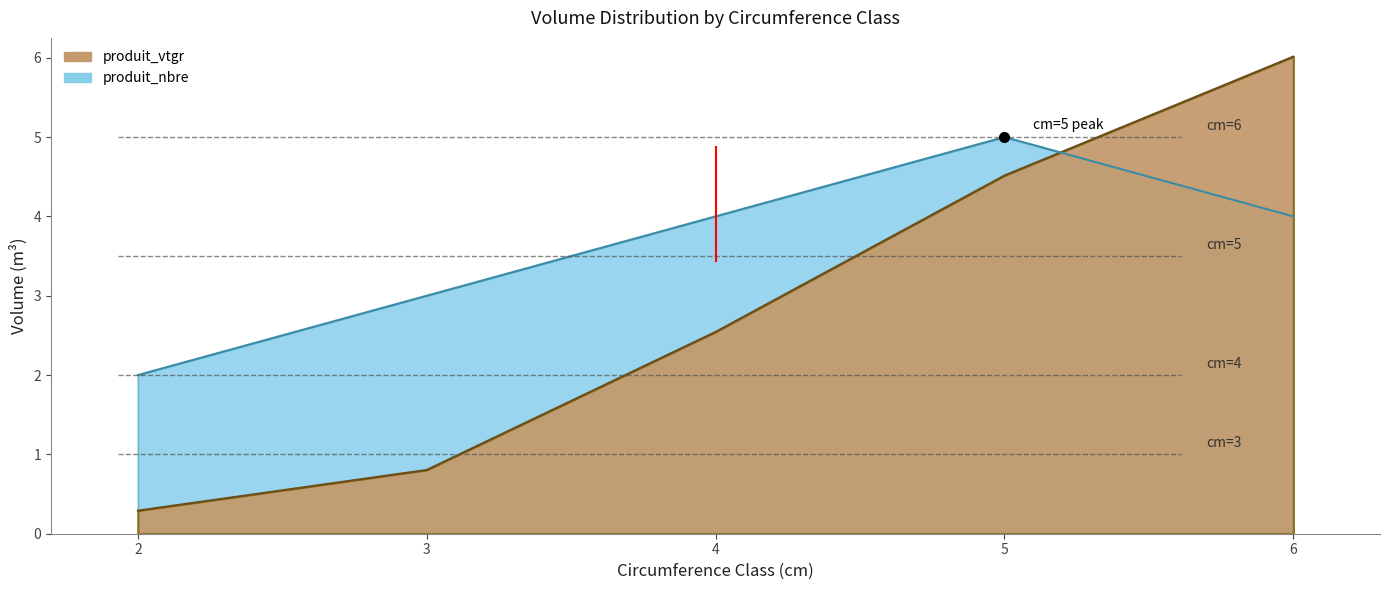

Which label corresponds to the largest value in the chart?

6